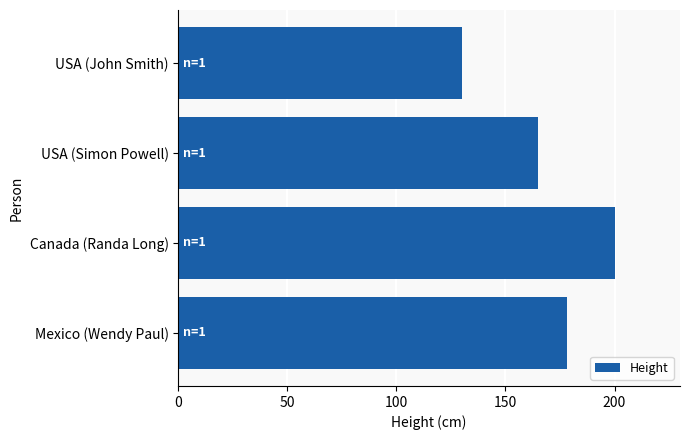

Reading top to bottom, what are all the values shown in this chart?

USA (John Smith)=130	USA (Simon Powell)=165	Canada (Randa Long)=200	Mexico (Wendy Paul)=178